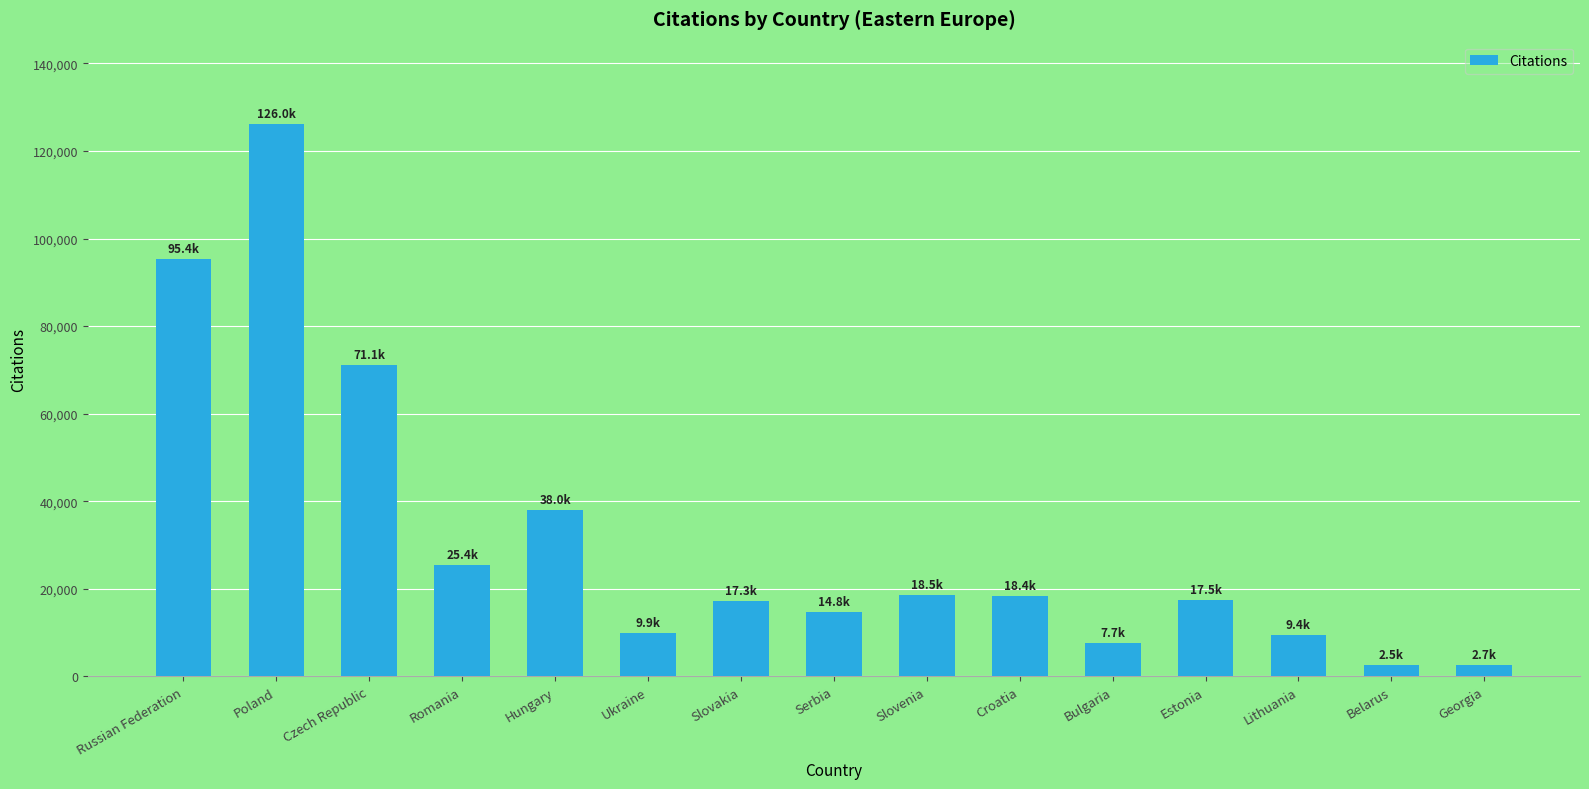

What is the greatest value displayed?

126044